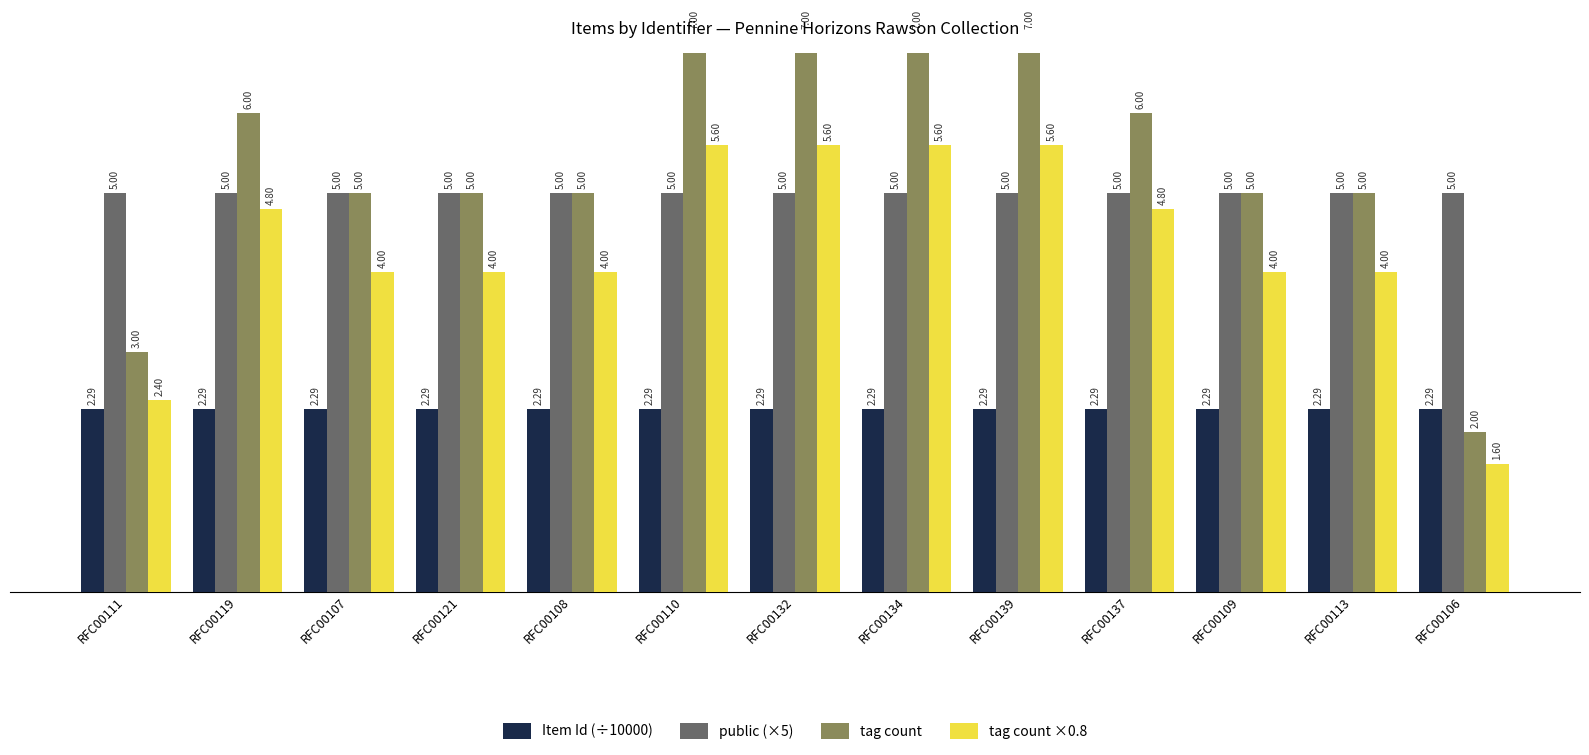

Are the bars grouped side by side (vs. stacked)?

Yes